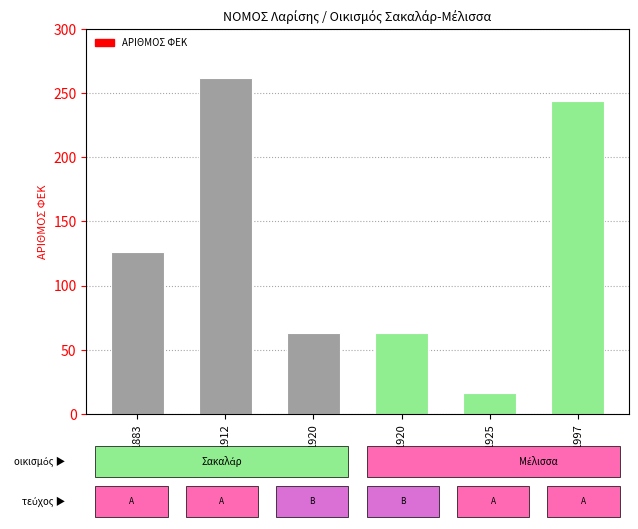

What is the difference between the maximum and minimum values?

246